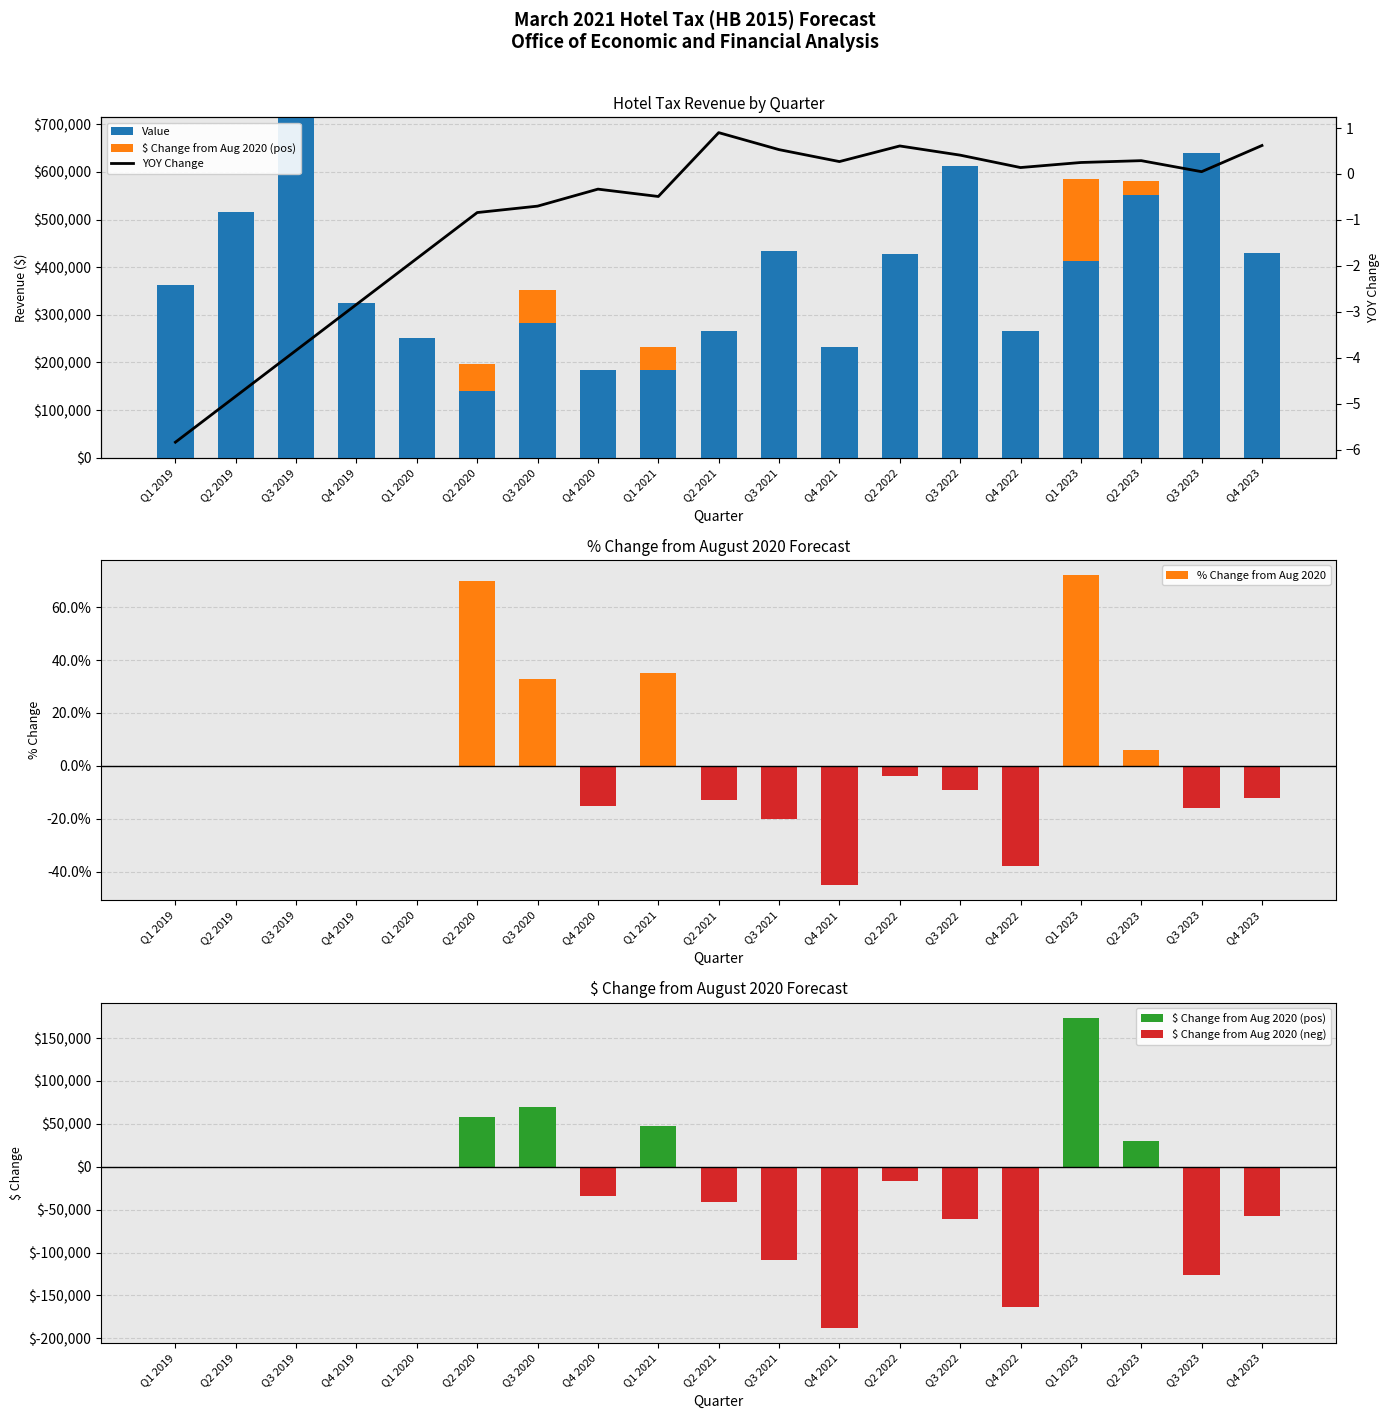

At how many categories does at least one series exceed 193870?

16